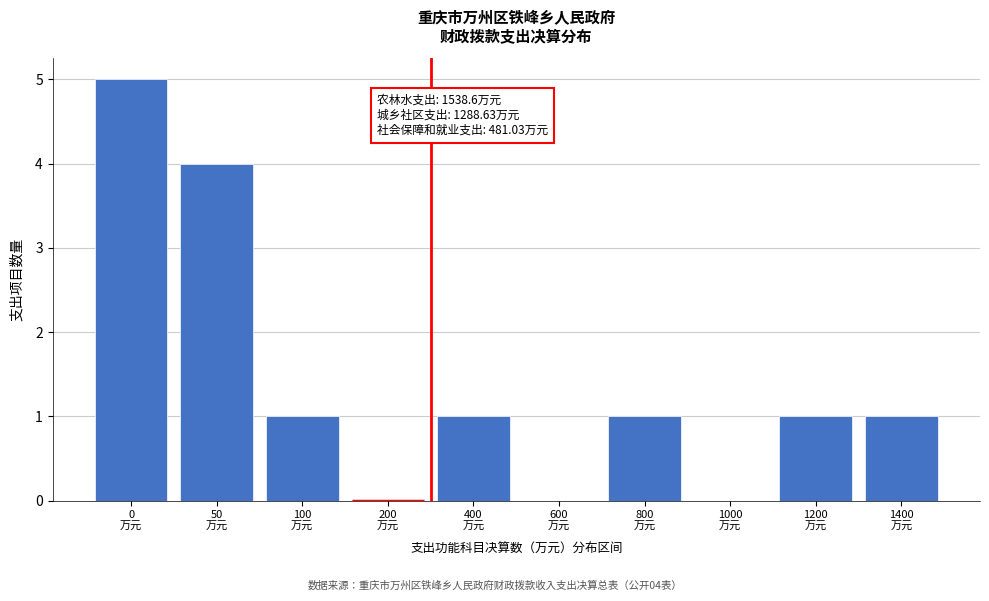

What is the sum of all values?

14